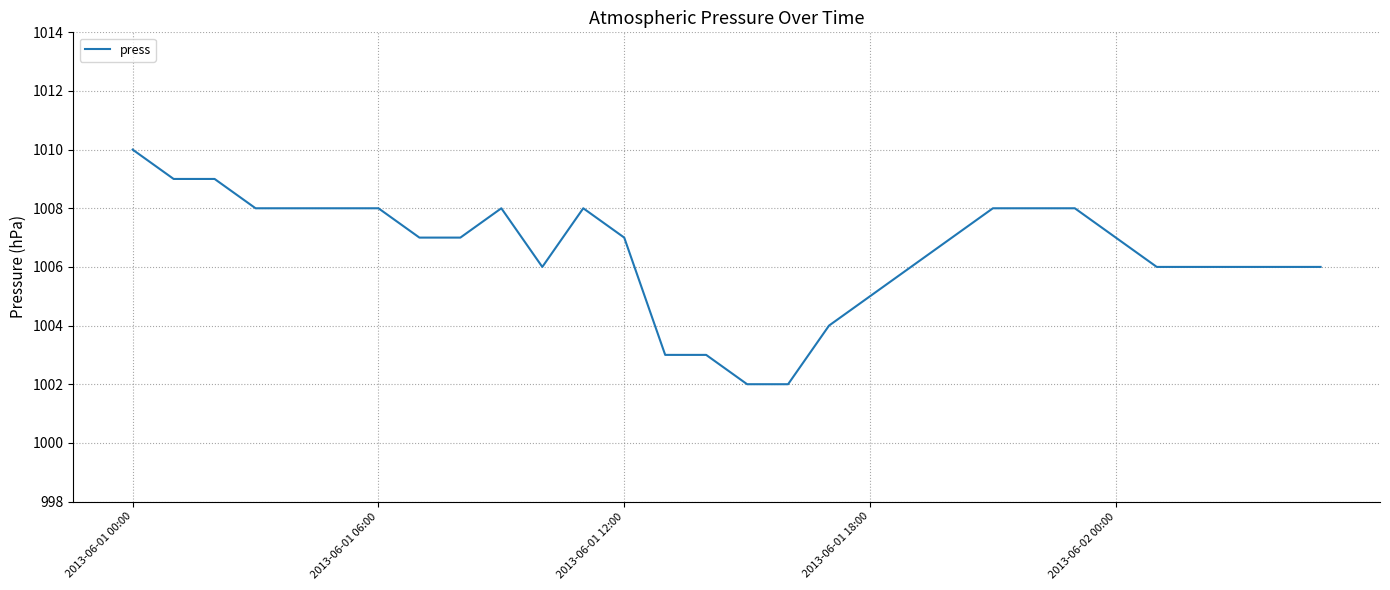

What is the difference between the maximum and minimum values?

8